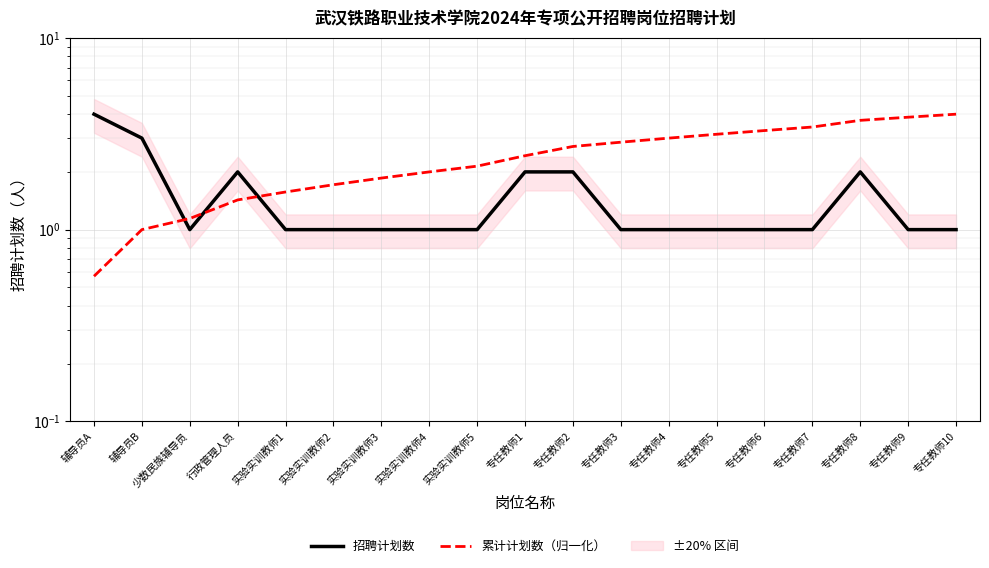

Does the chart display data point markers on the line(s)?

No